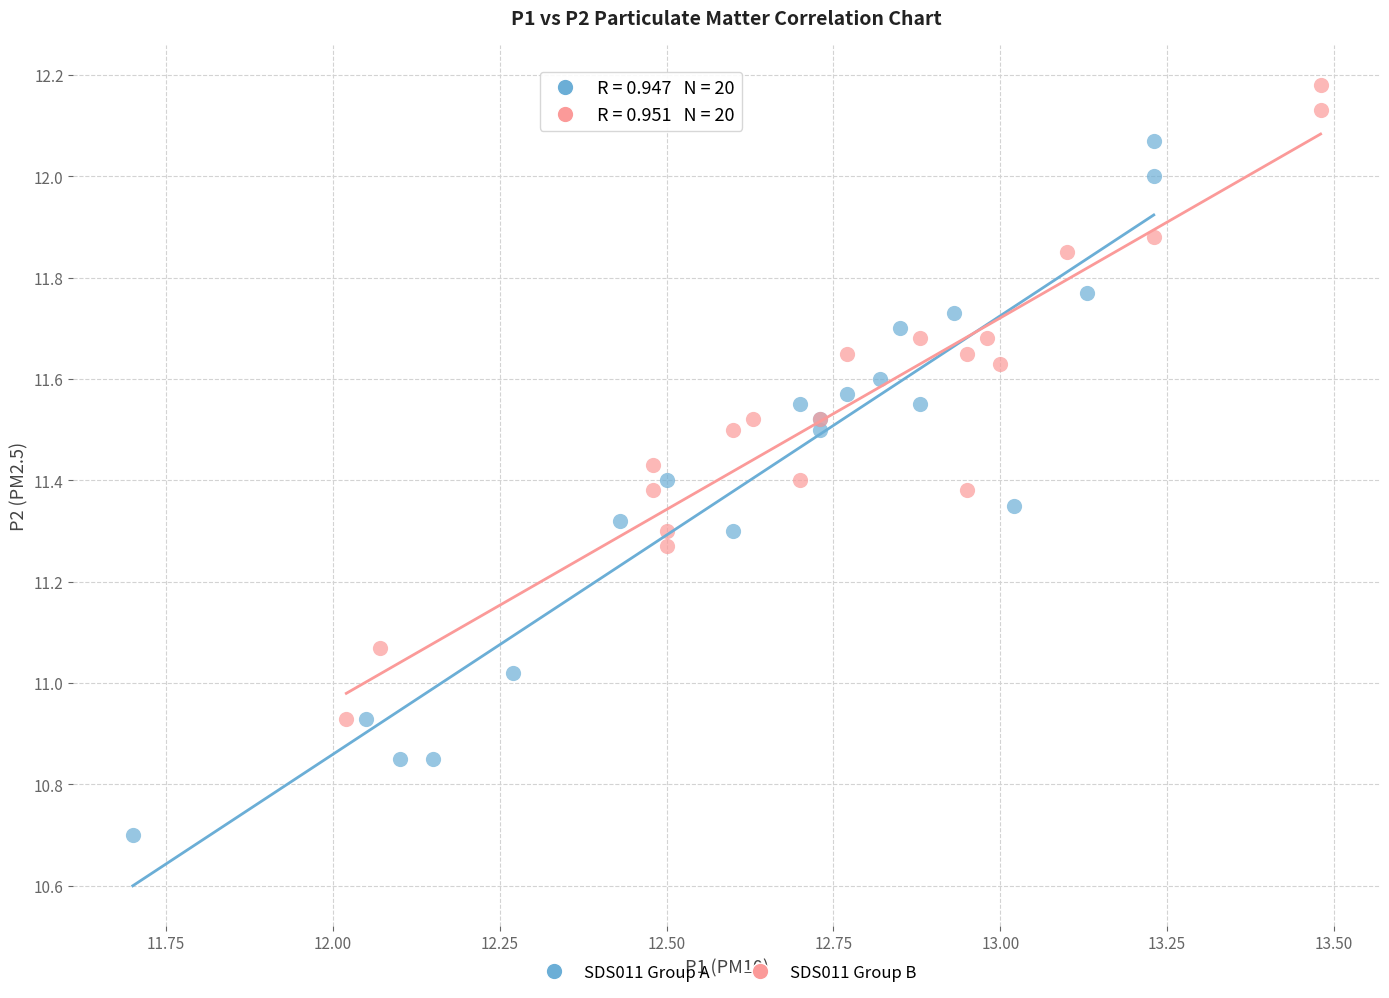

Which series reaches the maximum Y coordinate?

SDS011 Group B